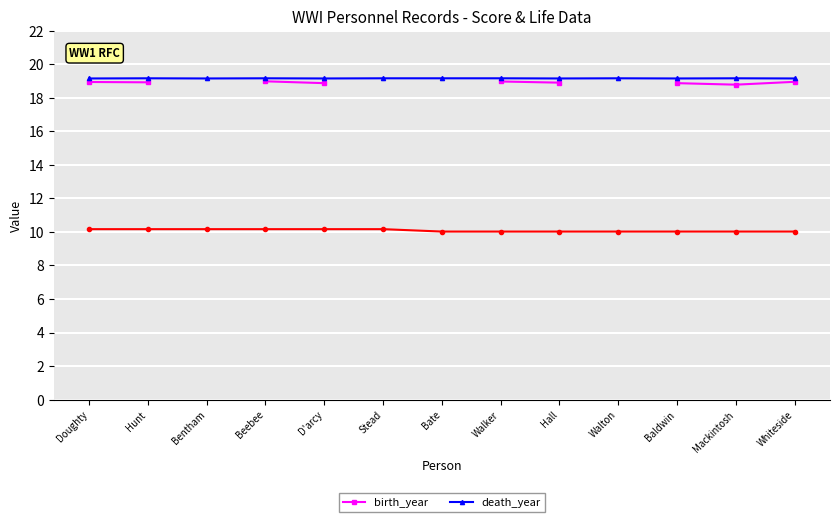

At how many categories does at least one series exceed 18?

13